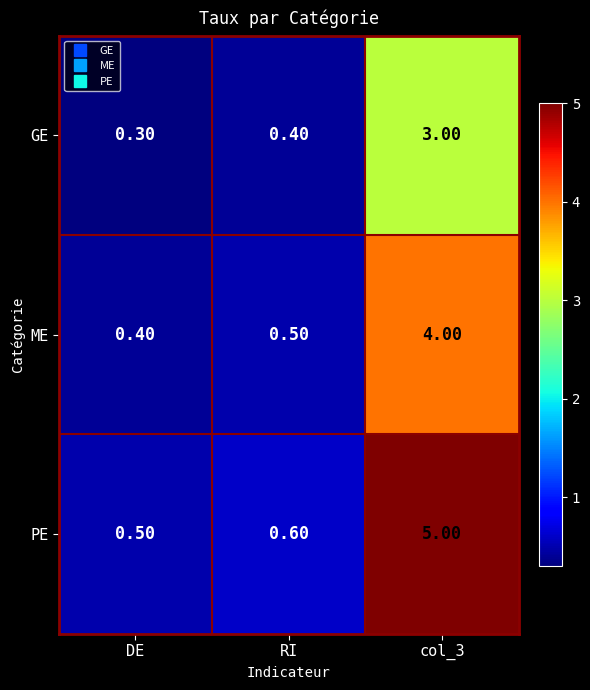

Is the value of PE at RI greater than the value of GE at DE?

Yes